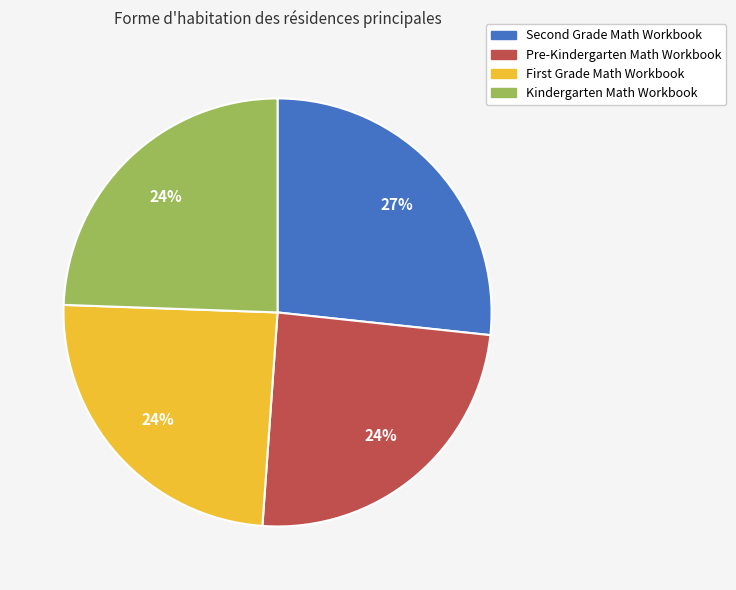

To the nearest percent, what portion does Kindergarten Math Workbook represent?

24%